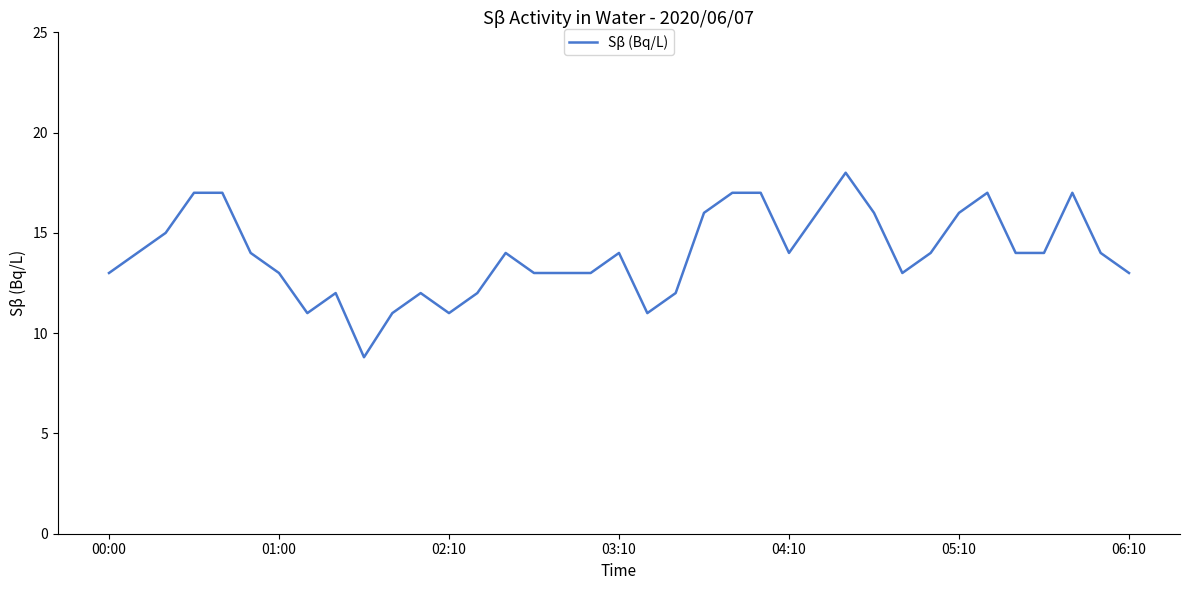

What is the difference between the maximum and minimum values?

9.2